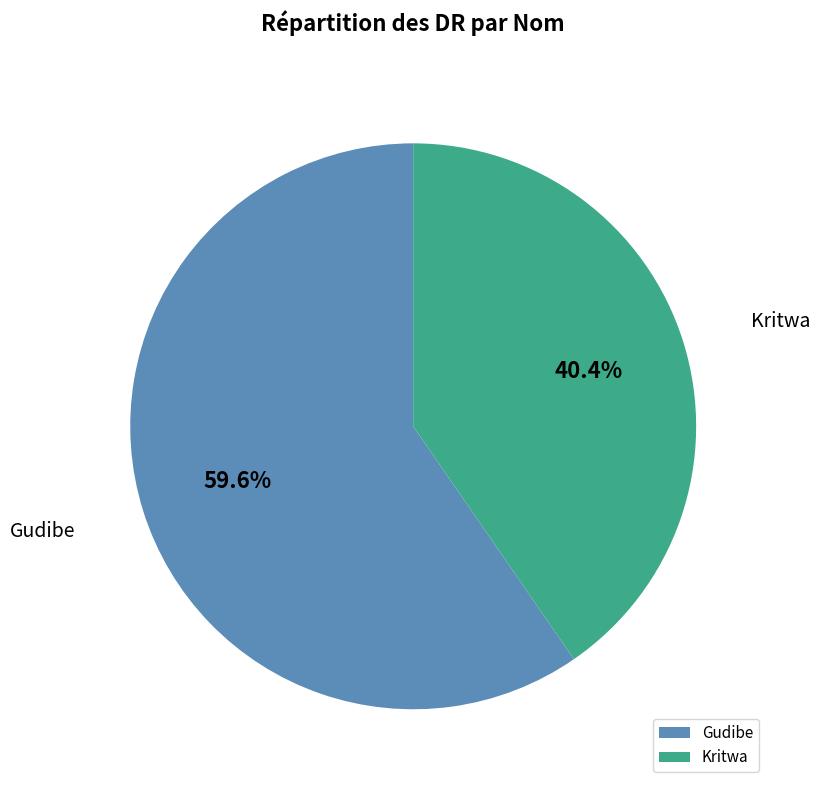

What is the ratio of the value at Gudibe to the value at Kritwa?

1.5